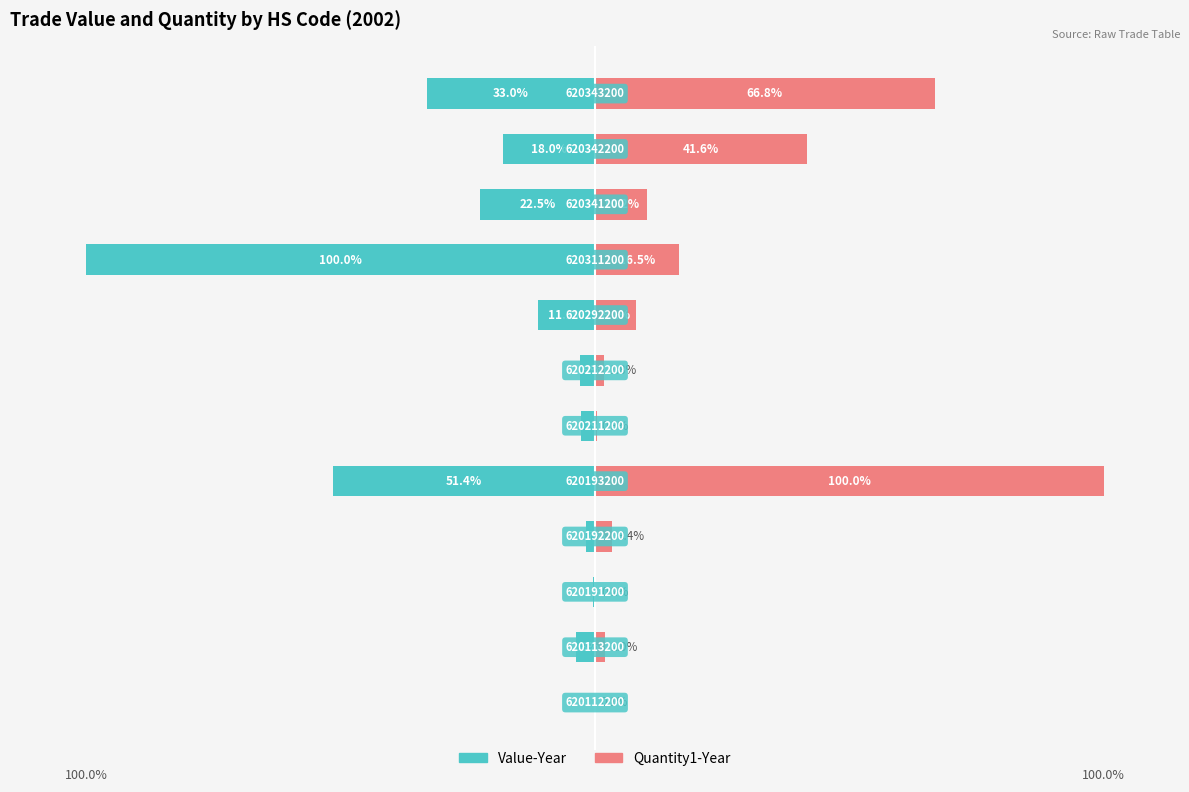

What value does the Quantity1-Year series have at 3?

3.4